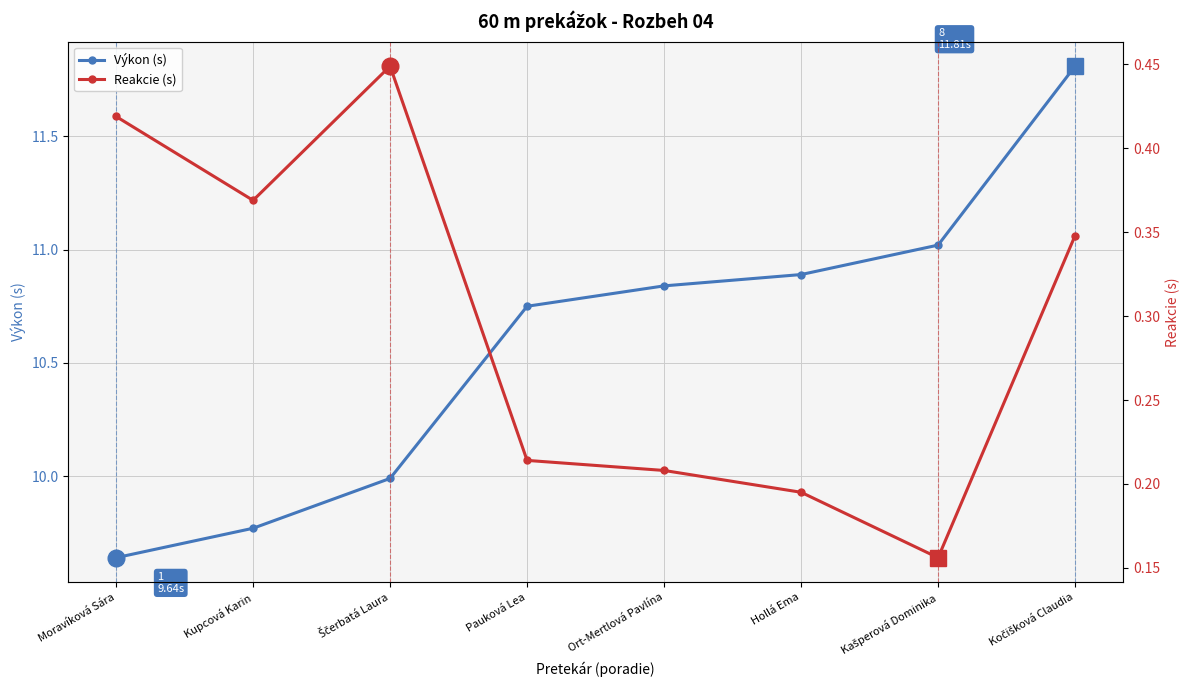

What value does the Výkon (s) series have at Kupcová Karin?

9.8